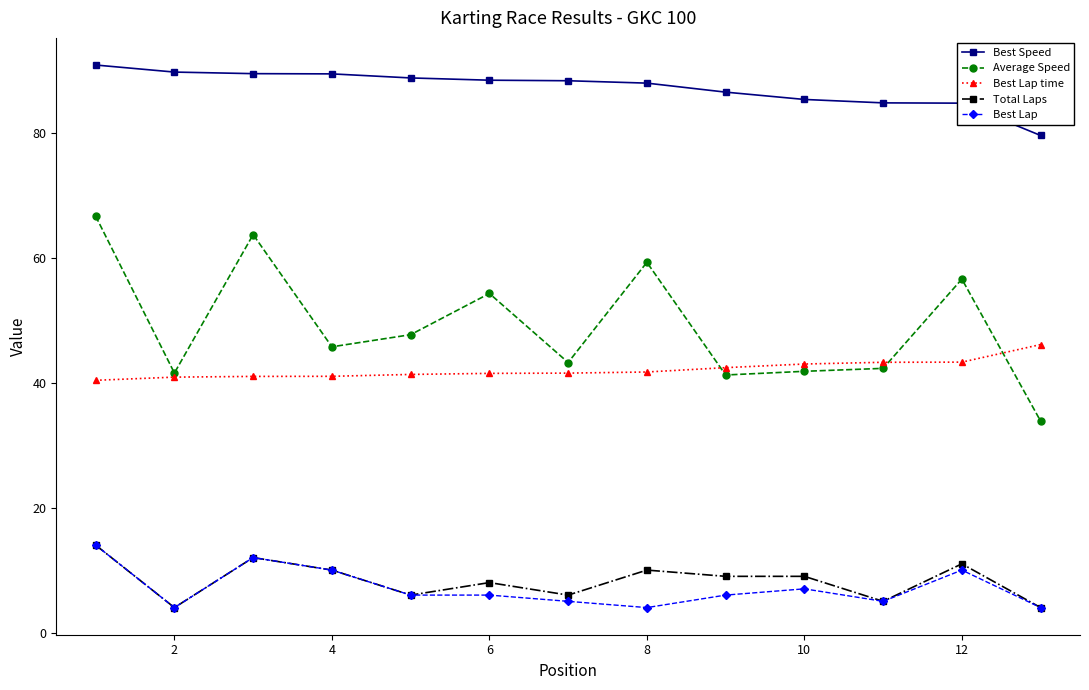

Count the number of categories in the chart.

13